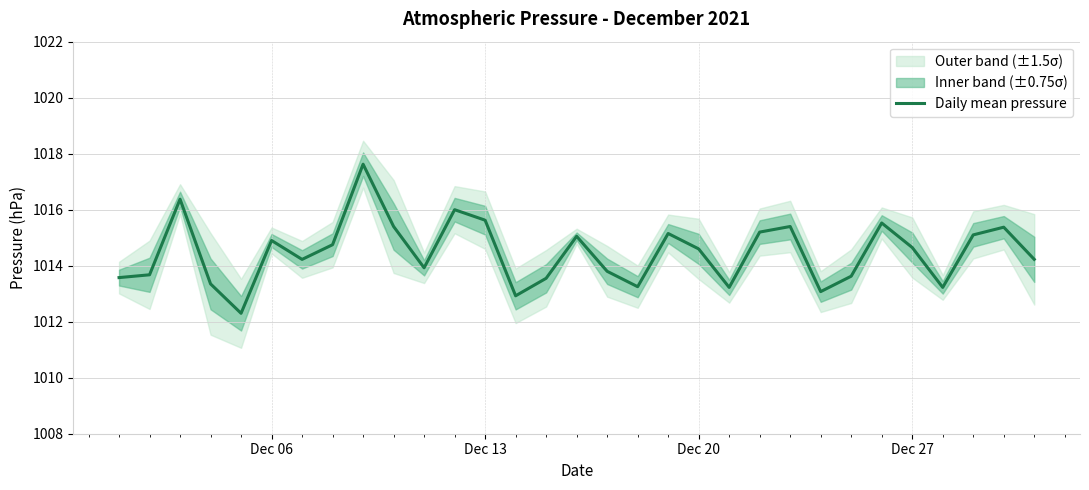

How many points are higher than both their immediate neighbors (excluding endpoints)?

9